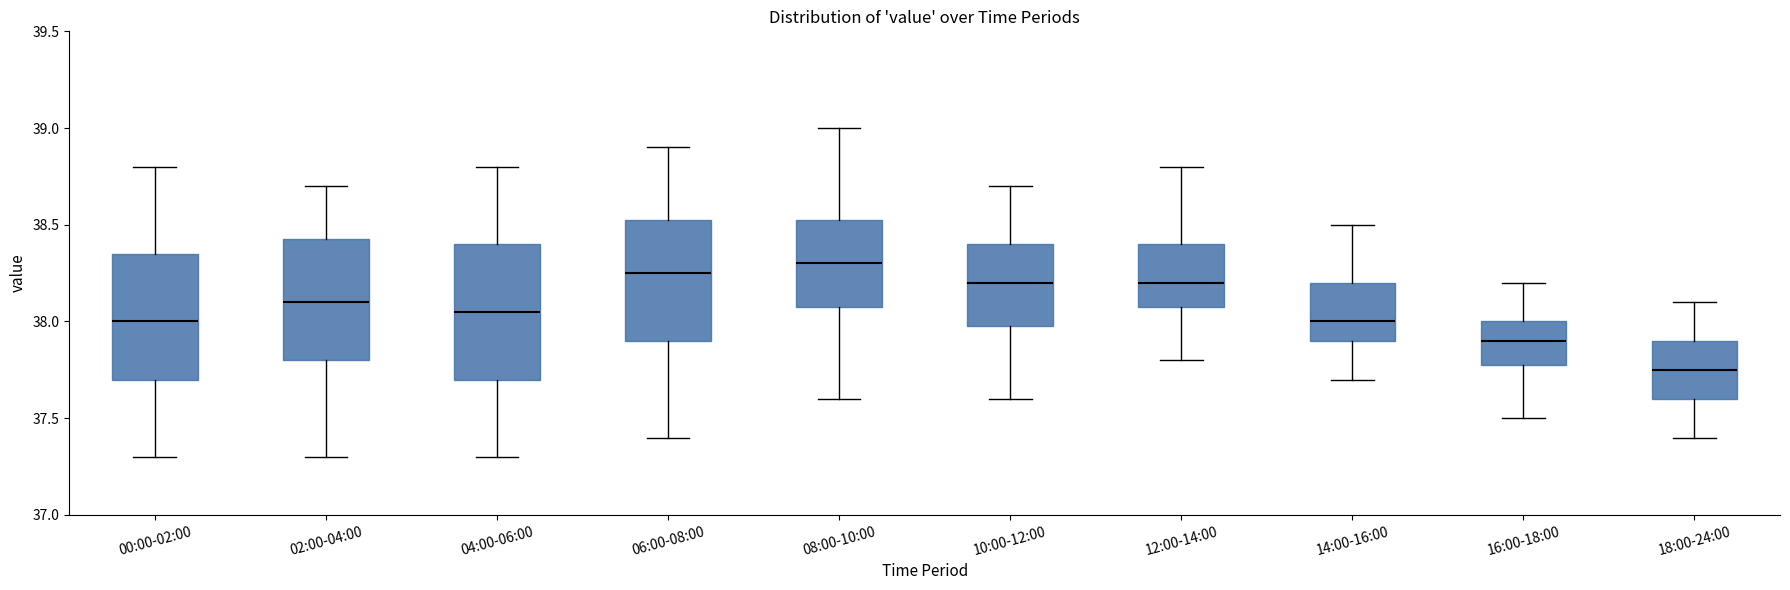

Comparing the boxes themselves (not the whiskers), which one is the tallest?

04:00-06:00